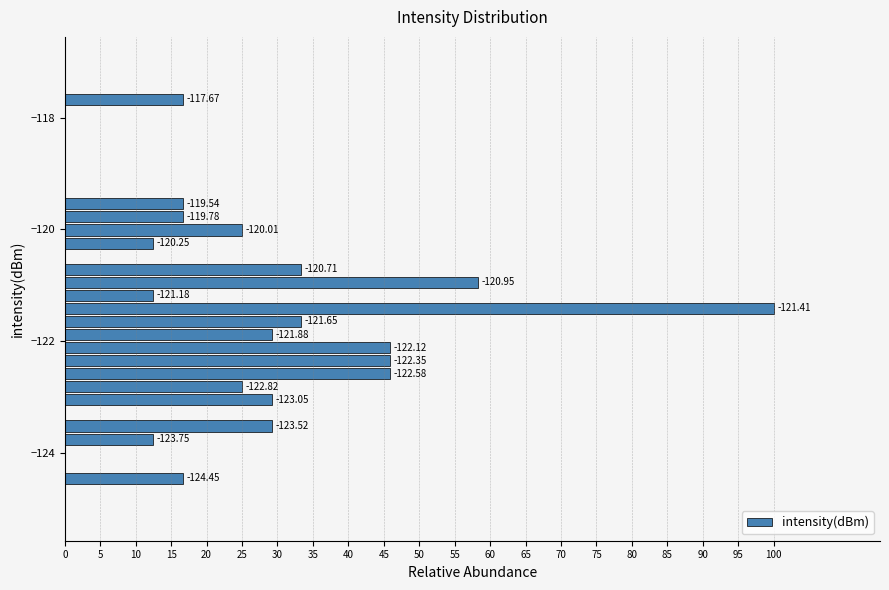

Around what value on the y-axis is the longest bar? Give the approximate position of its centre, as read against the axis.

-121.4